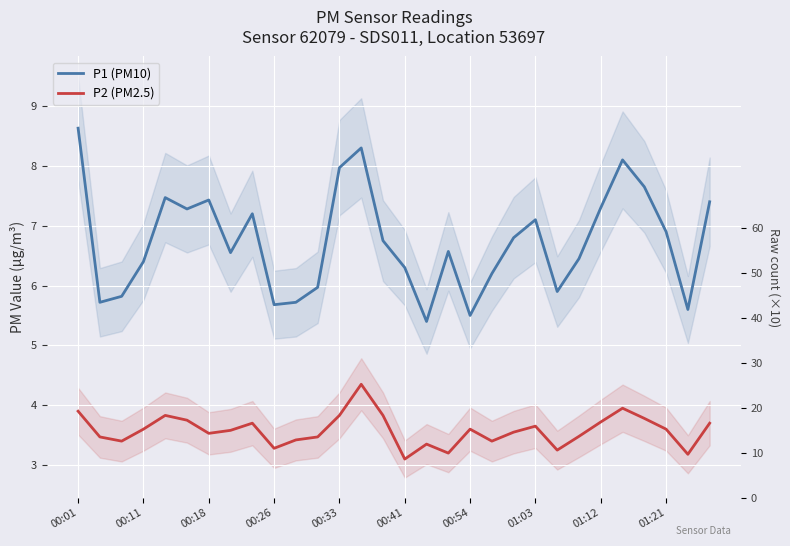

What is the sum of the P2 (PM2.5) values at 17 and 21?

6.8